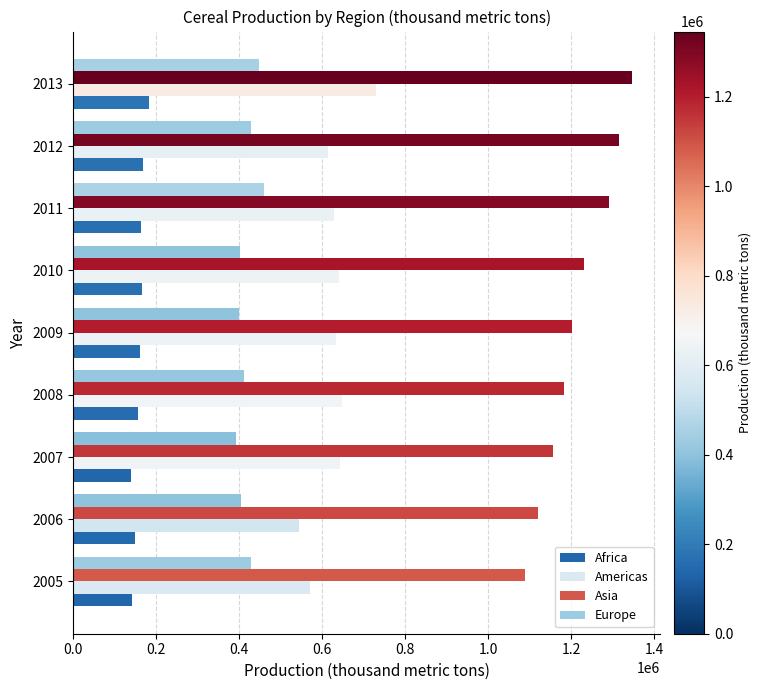

How many data points in Africa are above 160164?

5